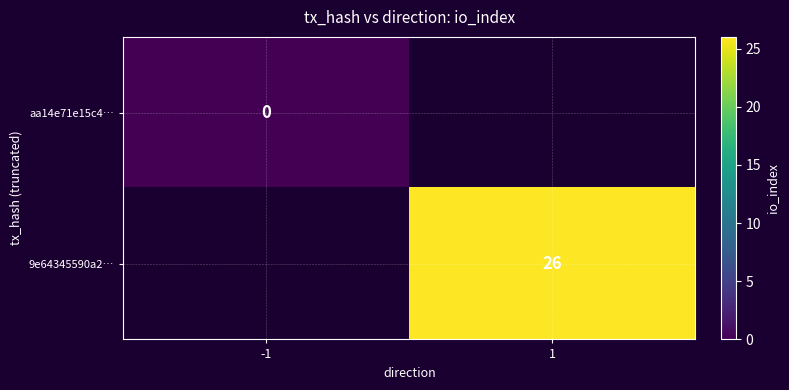

At which category does the chart reach its minimum across all series?

-1